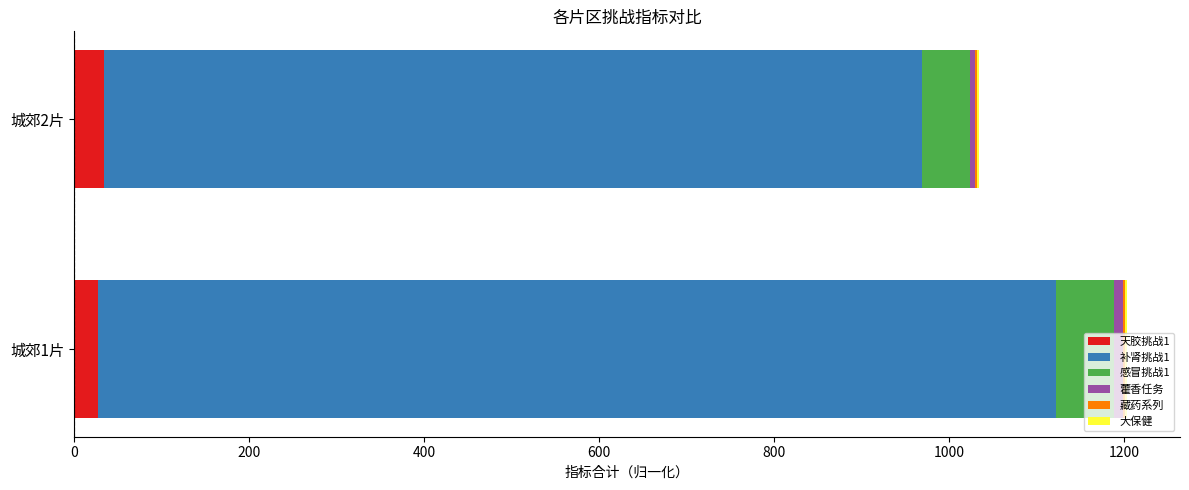

What is the sum of all 天胶挑战1 values?

62.0